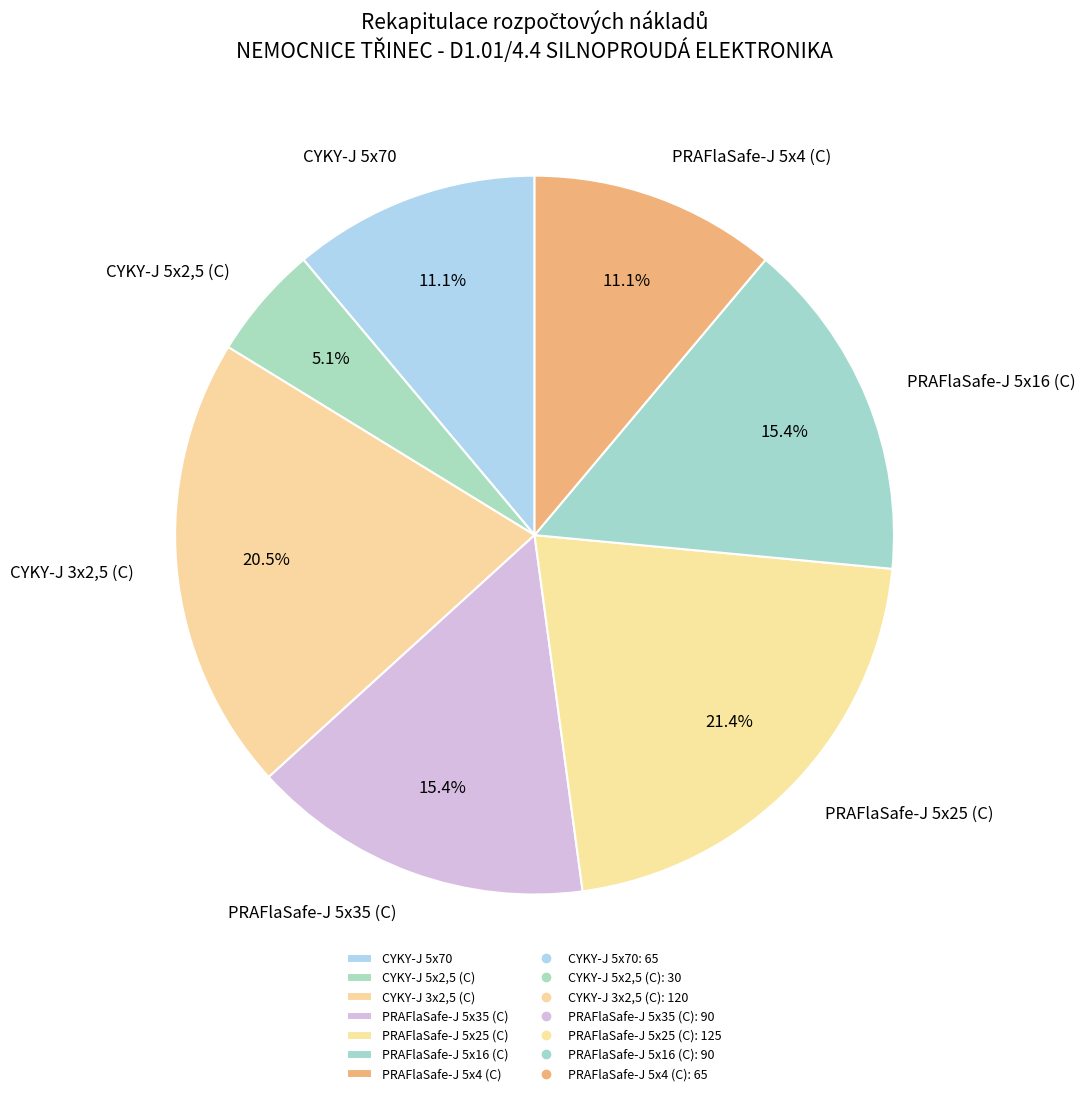

Is the sum of PRAFlaSafe-J 5x16 (C) and CYKY-J 3x2,5 (C) greater than half?

No